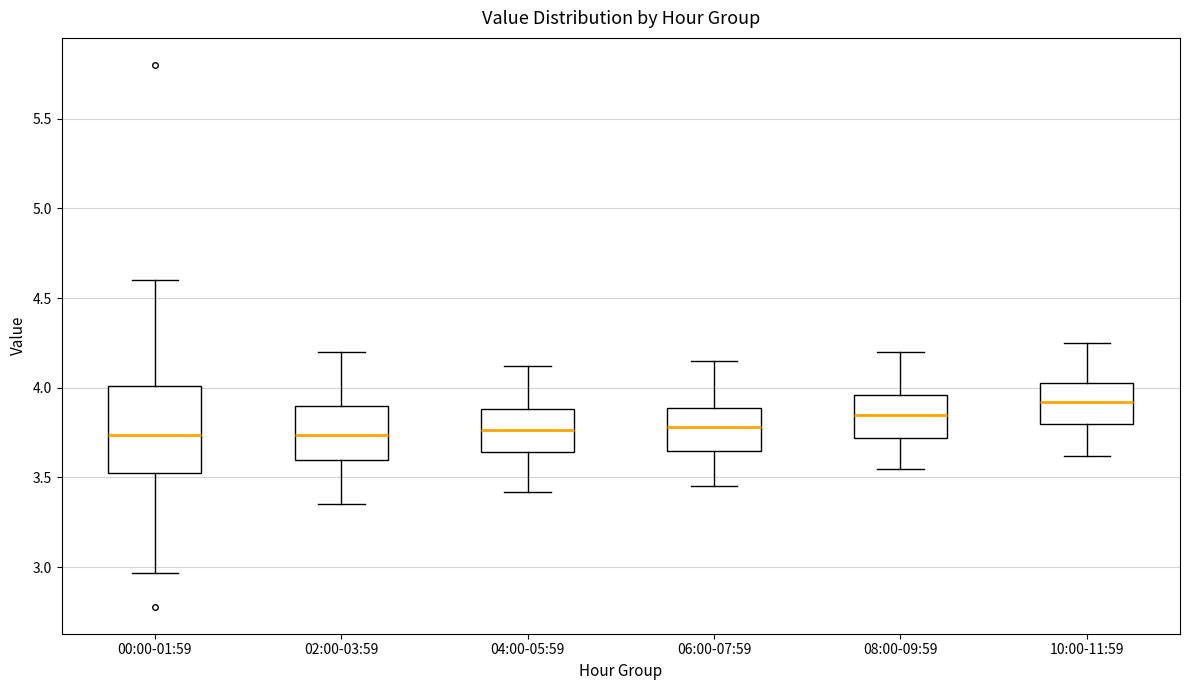

Reading left to right, transcribe this box plot: for each box, give where its median line is, the range the box spans, and where its two whiskers end, as read against the y-axis. The values are not printed on the chart, so give them approximately, as read against the axis.

00:00-01:59: median 3.75, box 3.55 to 4.00, whiskers 2.95 to 4.60
02:00-03:59: median 3.75, box 3.60 to 3.90, whiskers 3.35 to 4.20
04:00-05:59: median 3.75, box 3.65 to 3.90, whiskers 3.40 to 4.10
06:00-07:59: median 3.80, box 3.65 to 3.90, whiskers 3.45 to 4.15
08:00-09:59: median 3.85, box 3.70 to 3.95, whiskers 3.55 to 4.20
10:00-11:59: median 3.90, box 3.80 to 4.05, whiskers 3.60 to 4.25